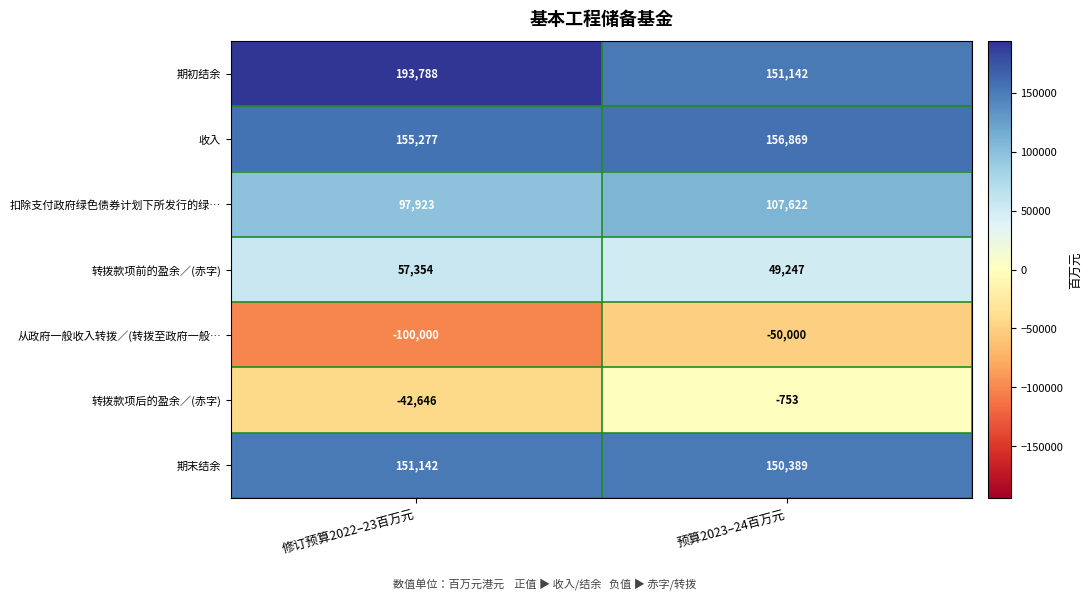

Between 修订预算2022–23百万元 and 预算2023–24百万元, which series saw the biggest shift?

从政府一般收入转拨／(转拨至政府一般…